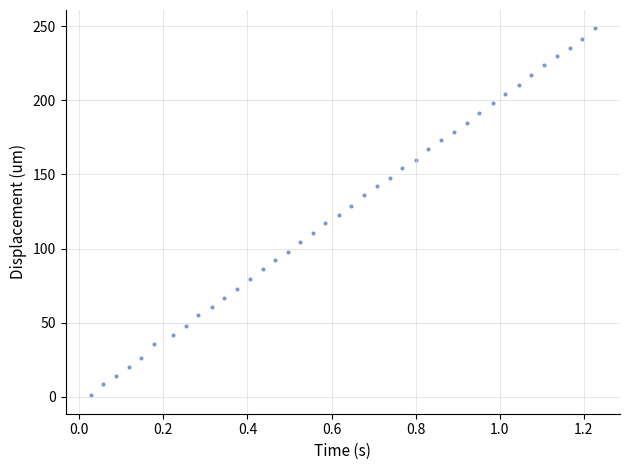

What is the range of X values (max minus min)?

1.2